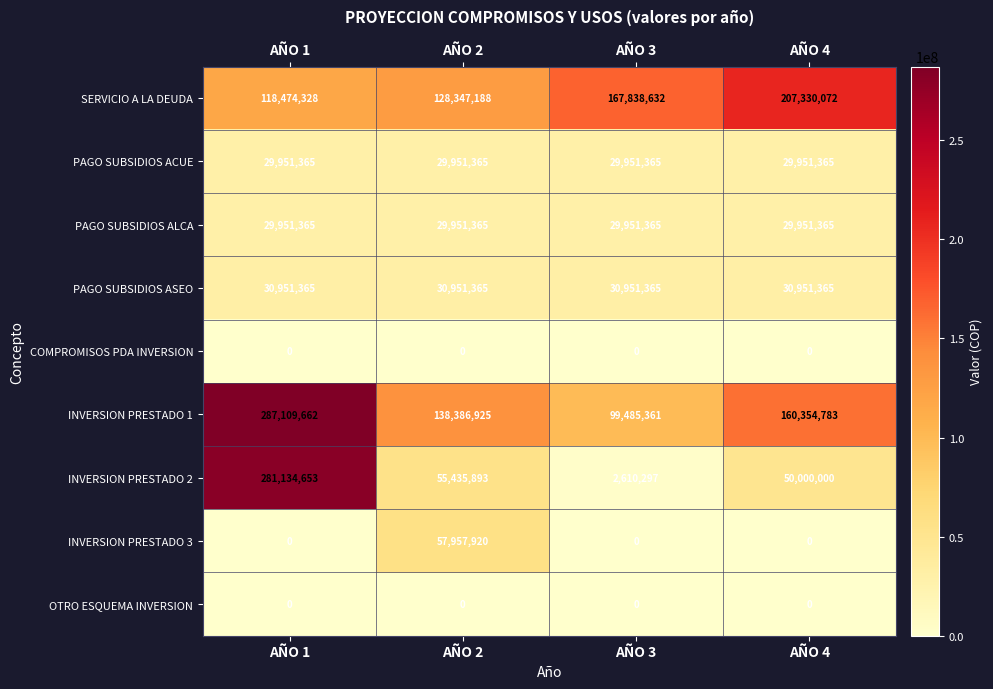

What is the average value of the PAGO SUBSIDIOS ALCA series?

29951365